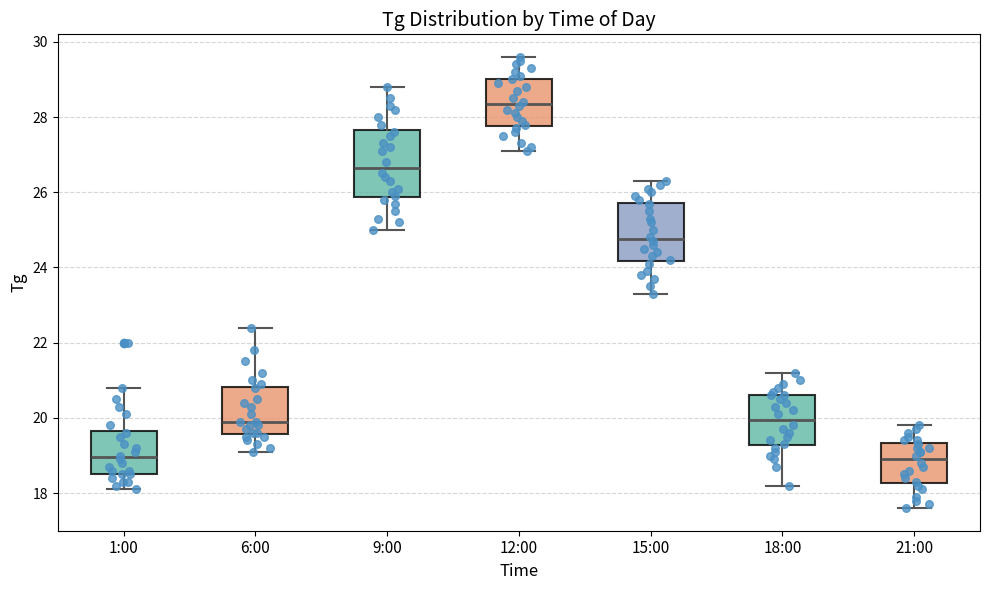

Reading left to right, read every box against the y-axis: the position of its median line, the range the box covers, and the ends of its whiskers. The values are not printed on the chart, so give them approximately, as read against the axis.

1:00: median 19.0, box 18.6 to 19.6, whiskers 18.2 to 20.8
6:00: median 20.0, box 19.6 to 20.8, whiskers 19.2 to 22.4
9:00: median 26.6, box 25.8 to 27.6, whiskers 25.0 to 28.8
12:00: median 28.4, box 27.8 to 29.0, whiskers 27.2 to 29.6
15:00: median 24.8, box 24.2 to 25.8, whiskers 23.4 to 26.4
18:00: median 20.0, box 19.2 to 20.6, whiskers 18.2 to 21.2
21:00: median 19.0, box 18.2 to 19.4, whiskers 17.6 to 19.8